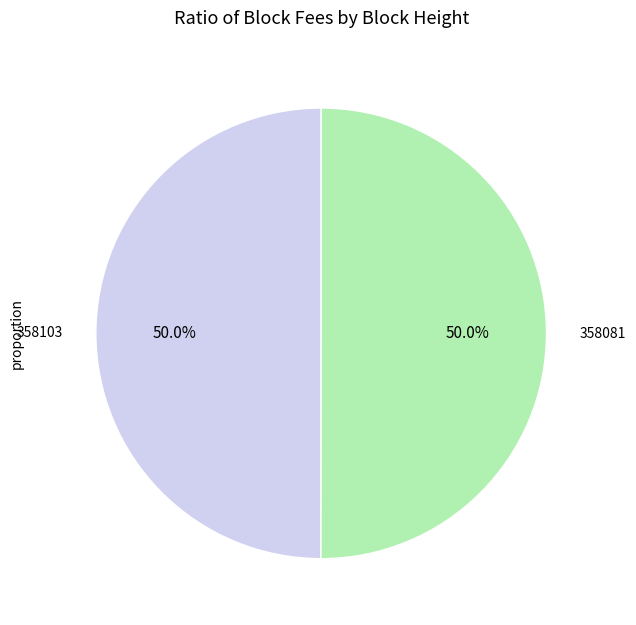

How many segments does this pie chart have?

2